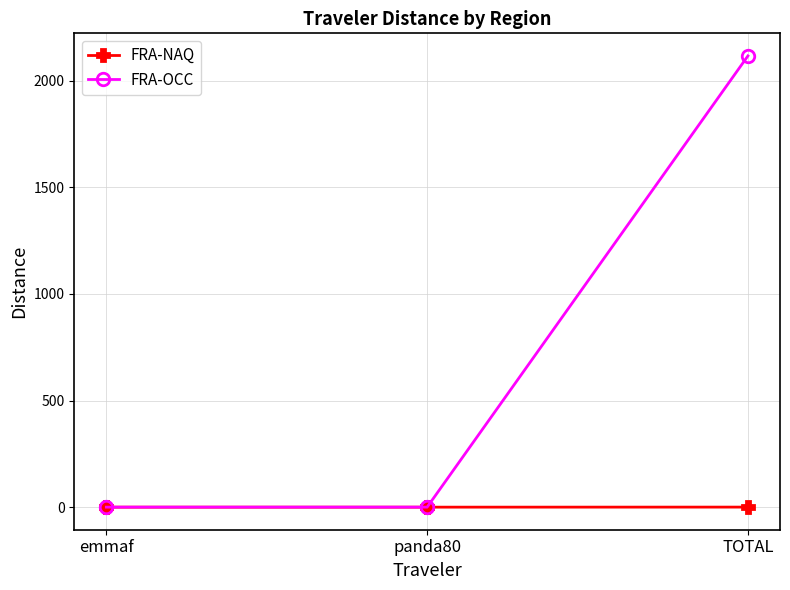

What is the average value of the FRA-NAQ series?

0.1